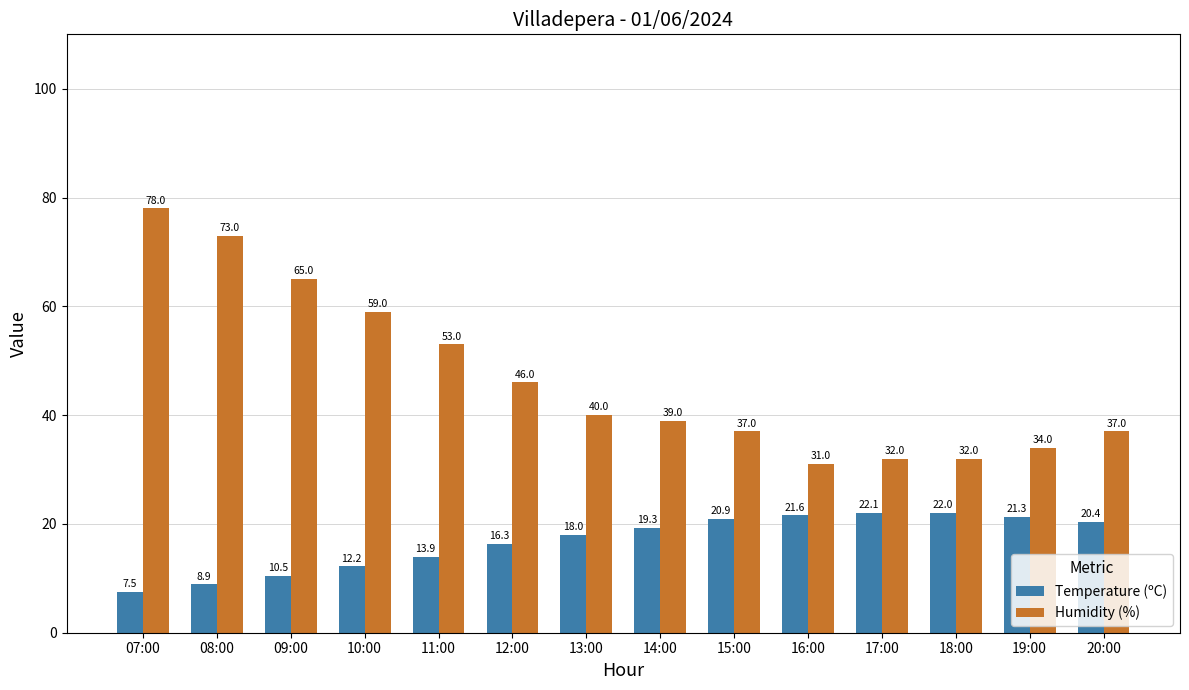

Rank the series at 15:00 from highest to lowest value.

Humidity (%), Temperature (ºC)